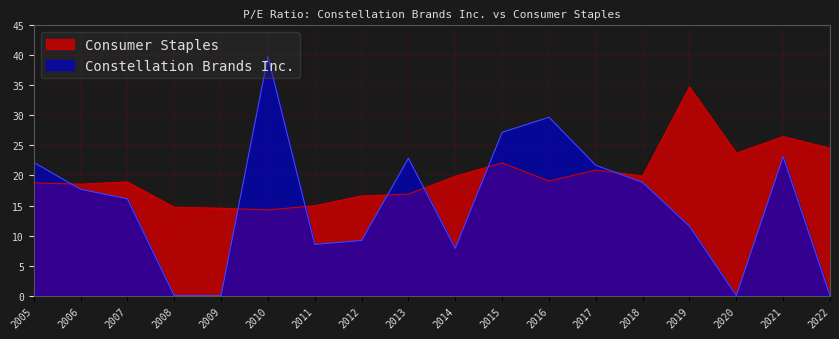

The Consumer Staples series shows 4.8 at 2005. True or false?

False